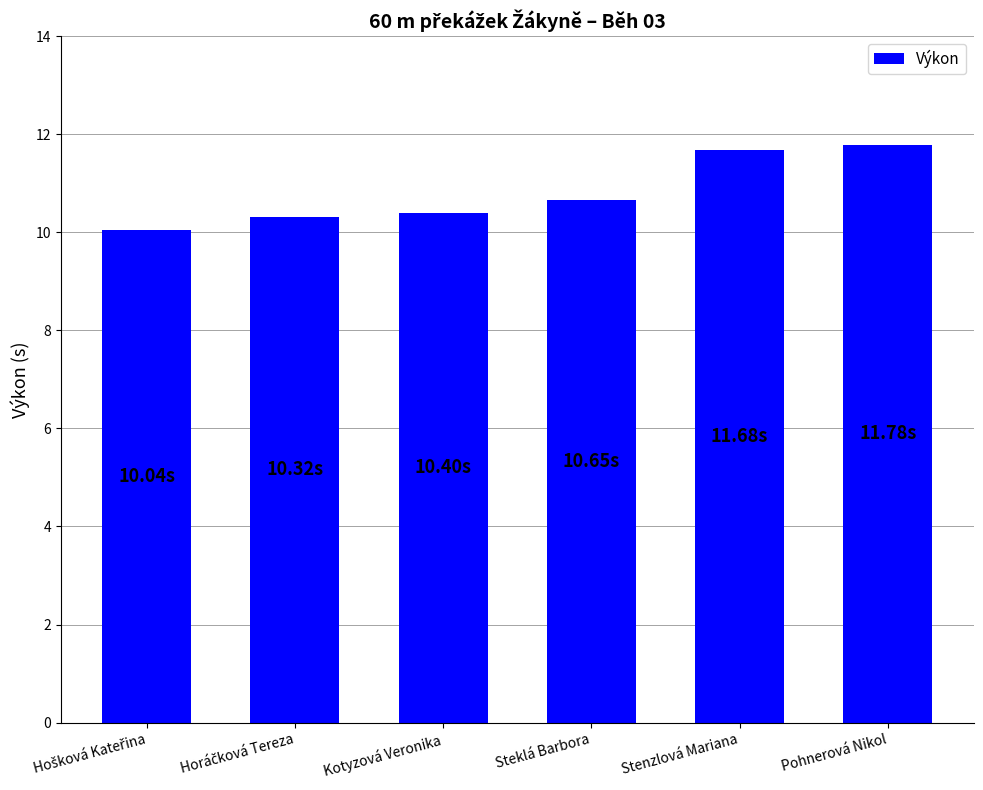

The value at Steklá Barbora is 10.7. True or false?

True